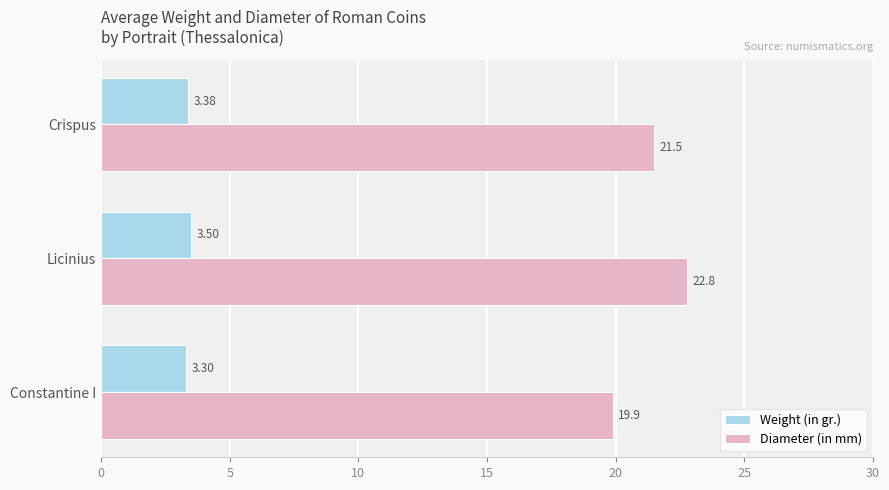

Which series has the widest spread of values?

Diameter (in mm)